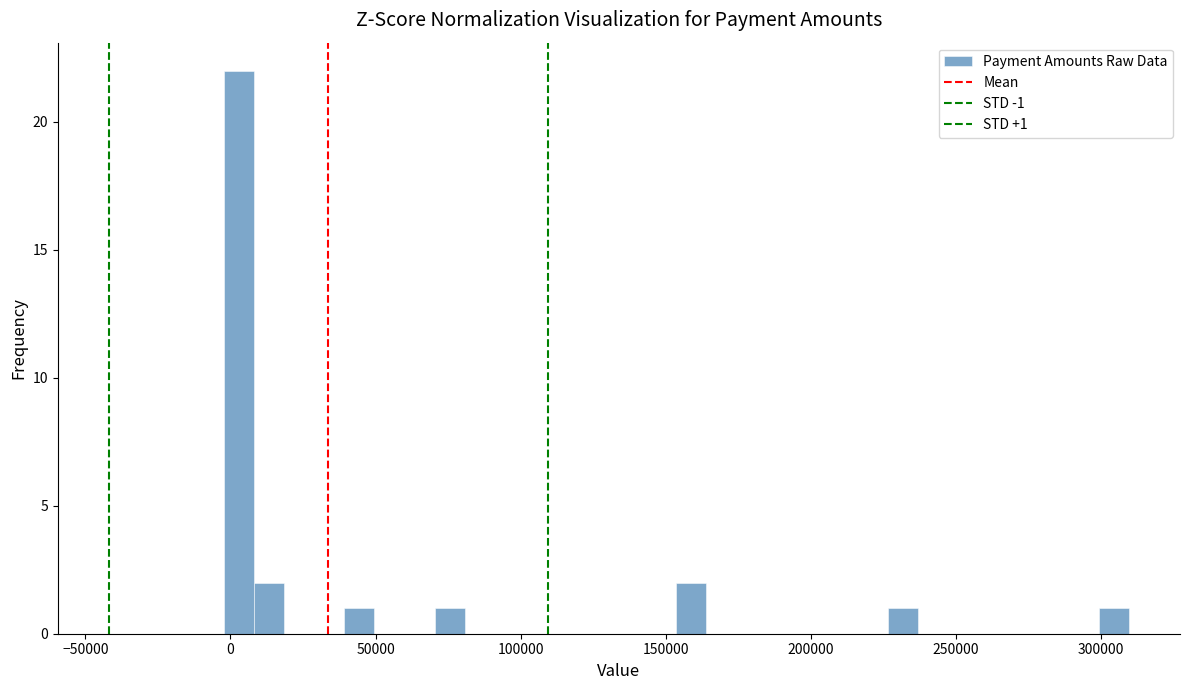

Read against the x-axis, roughly where is the centre of the tallest bar?

5000